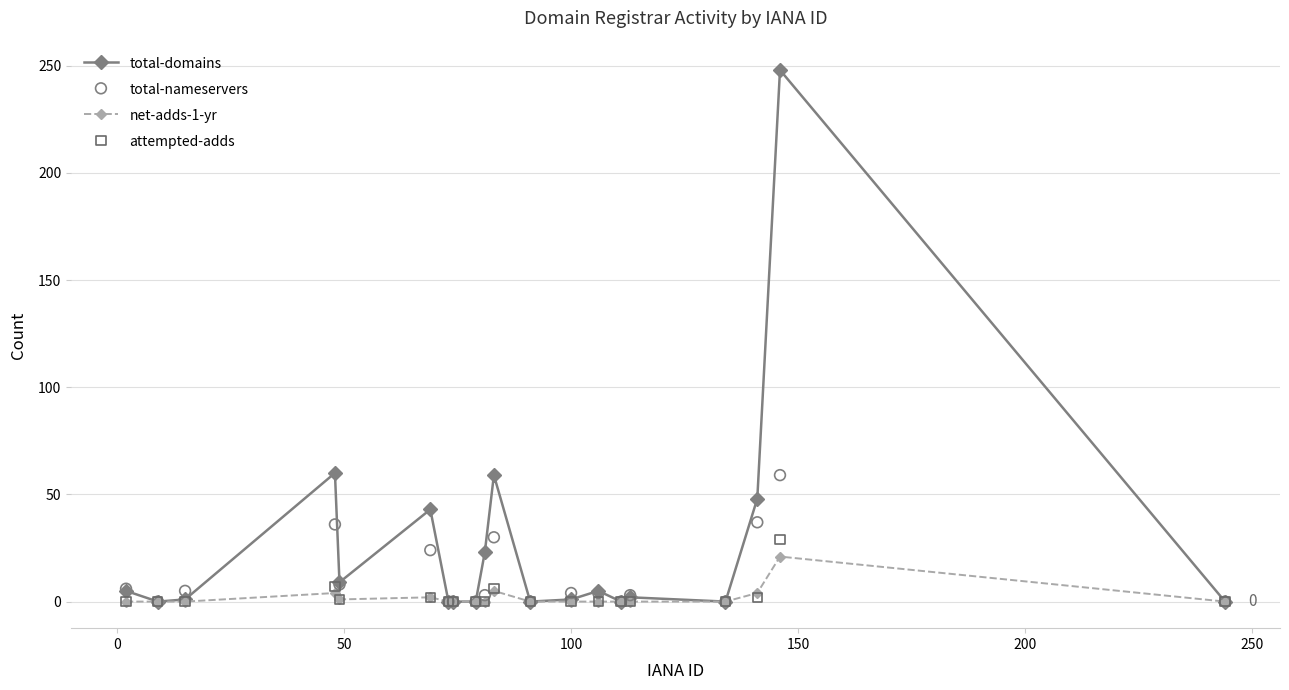

Which series has the largest total across all categories?

total-domains